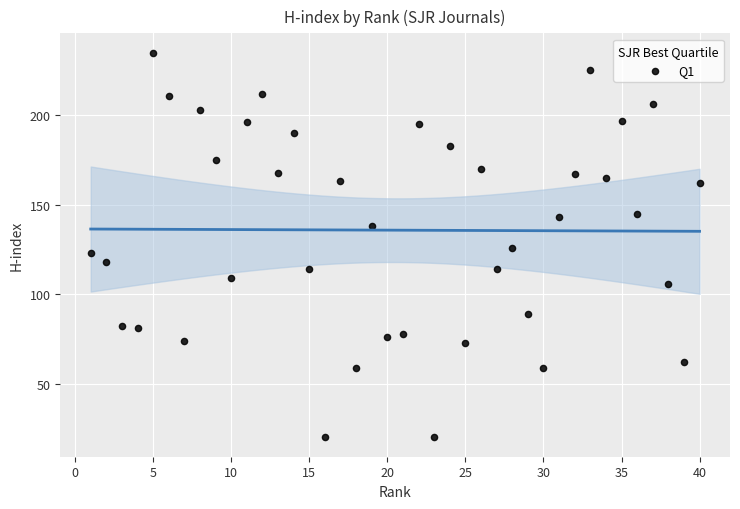

What is the range of X values (max minus min)?

39